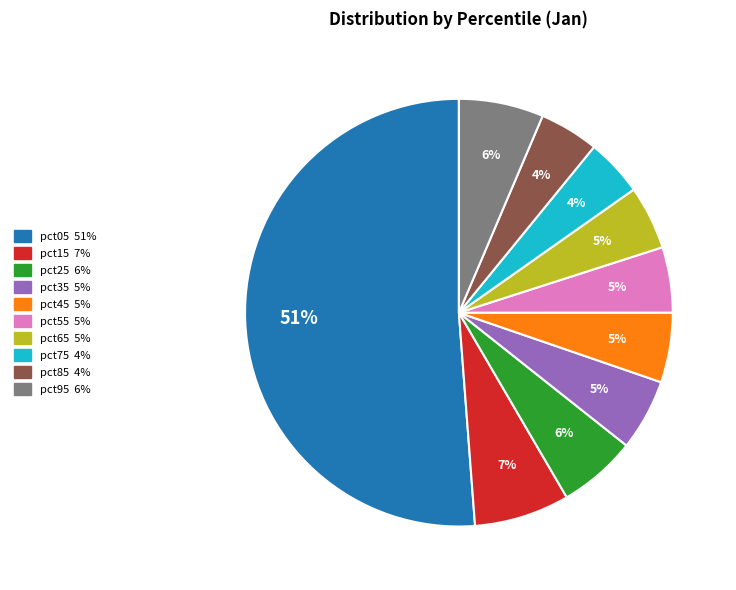

How many slices are in this pie chart?

10